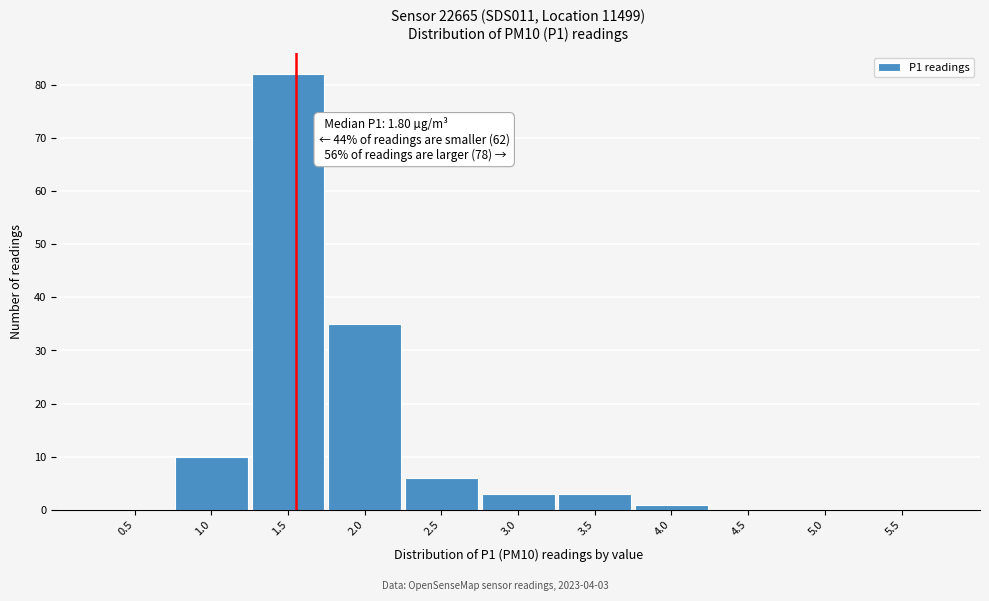

Reading left to right, transcribe all the data shown in this chart.

0.5=0	1.0=10	1.5=82	2.0=35	2.5=6	3.0=3	3.5=3	4.0=1	4.5=0	5.0=0	5.5=0